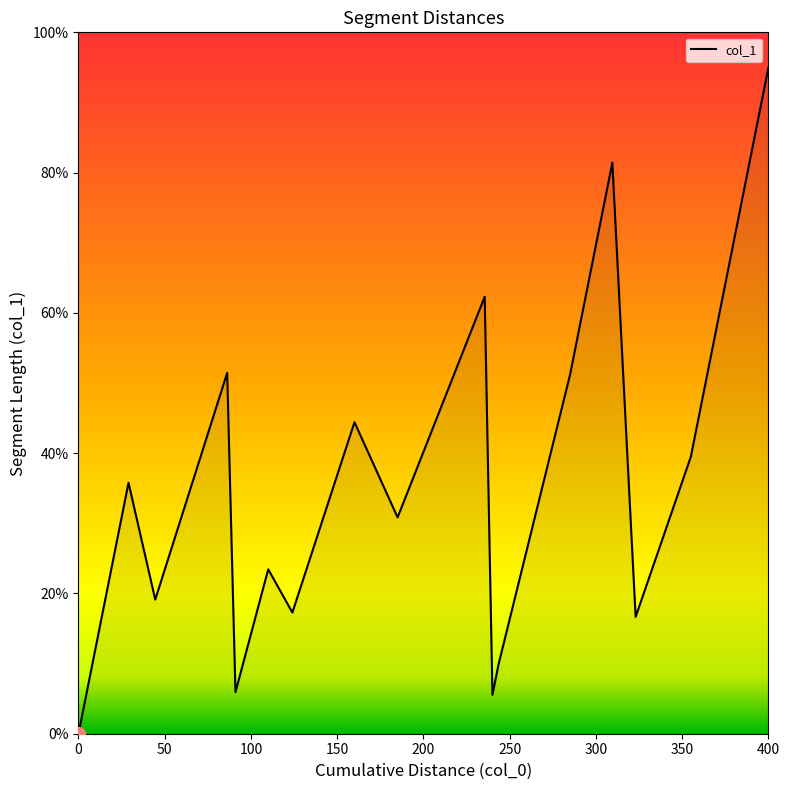

What is the greatest value displayed?

95.0